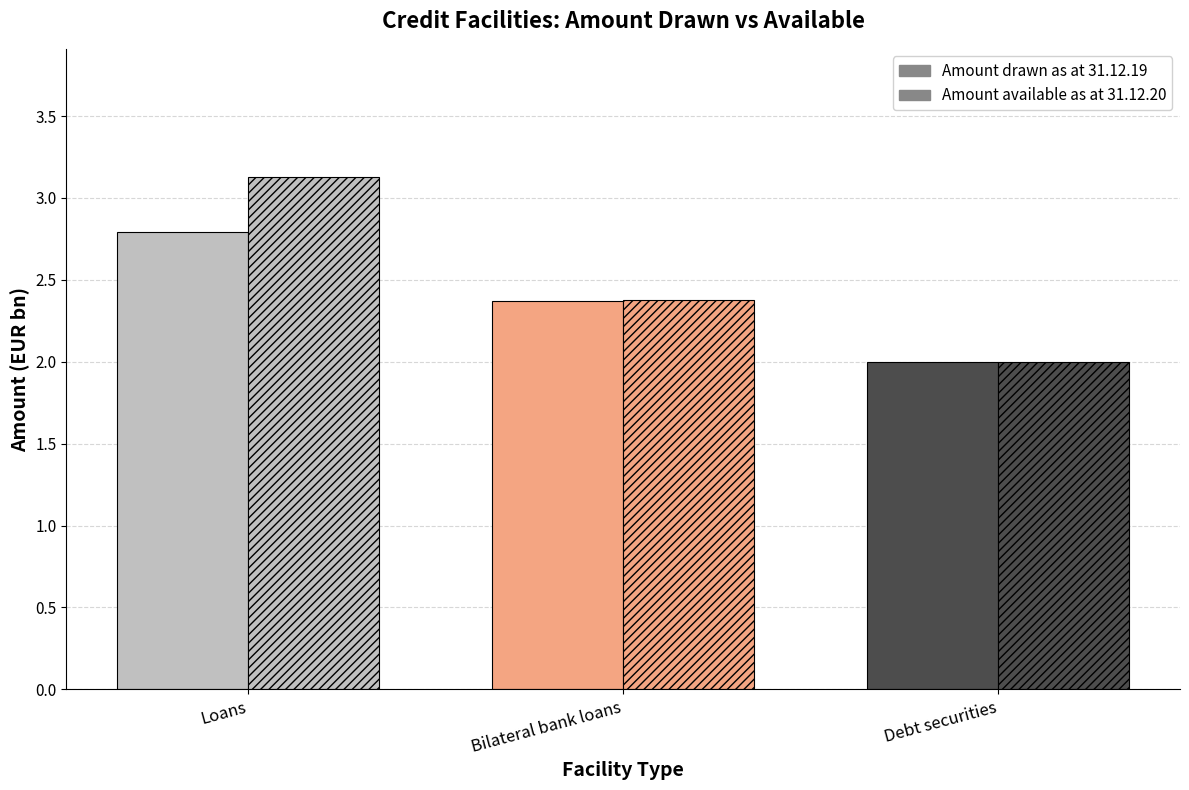

What is the maximum value for Amount drawn as at 31.12.19?

2.8